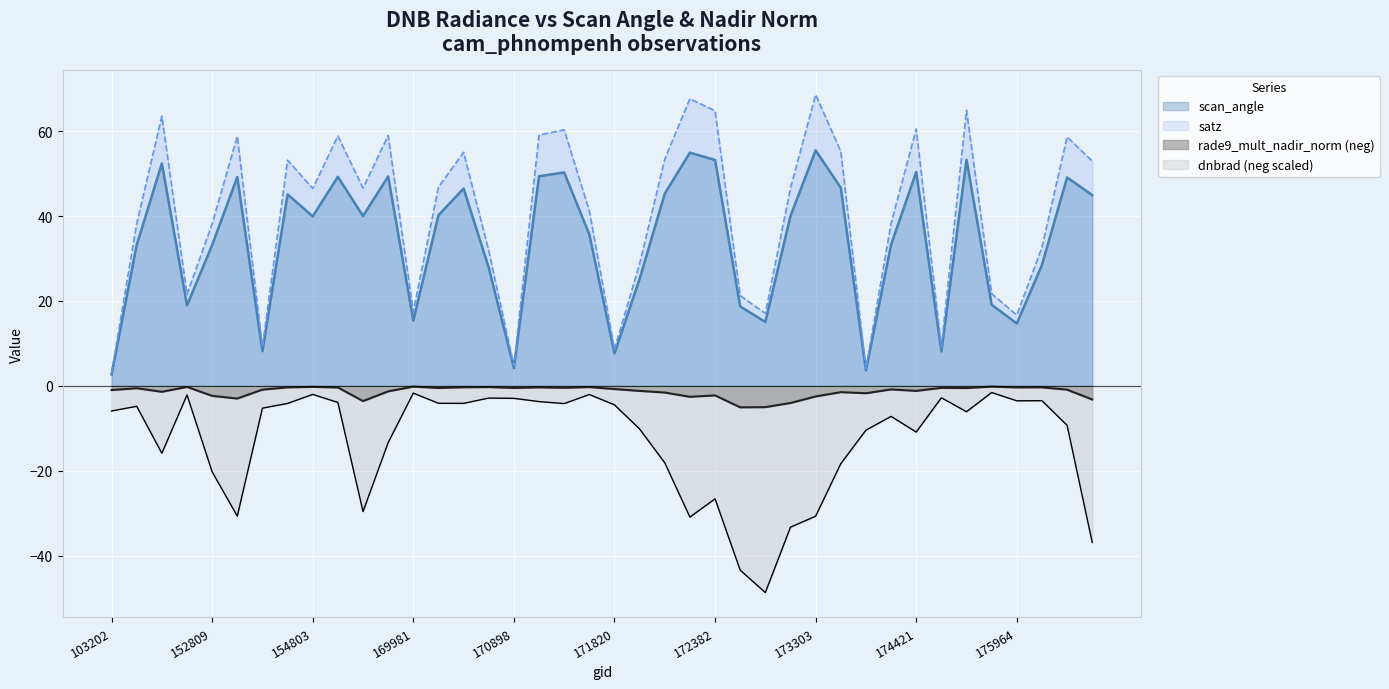

True or false: satz and dnbrad cross at least once.

False